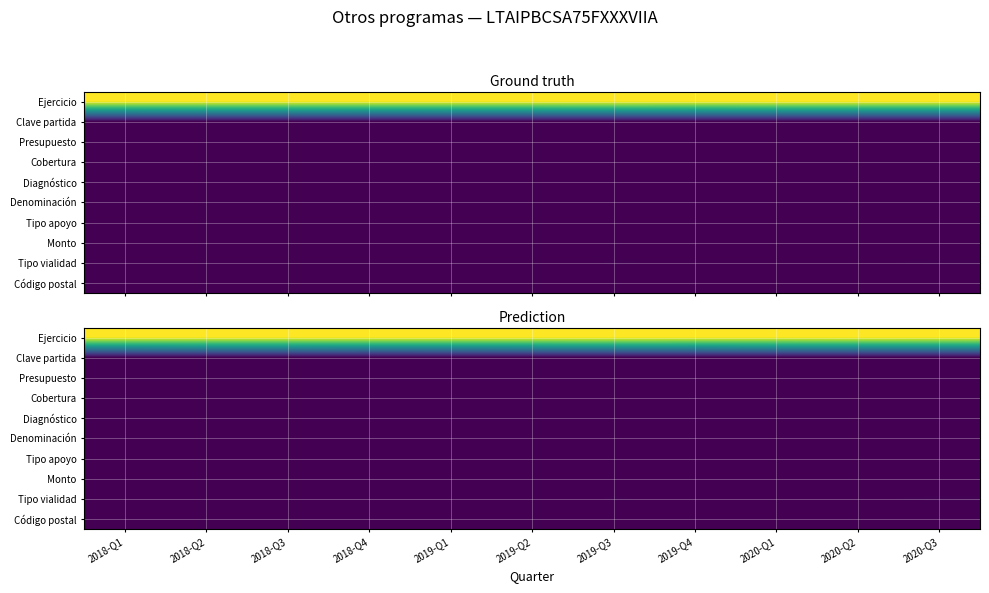

Which has a higher value, 2018-Q1 or 2018-Q3?

2018-Q3